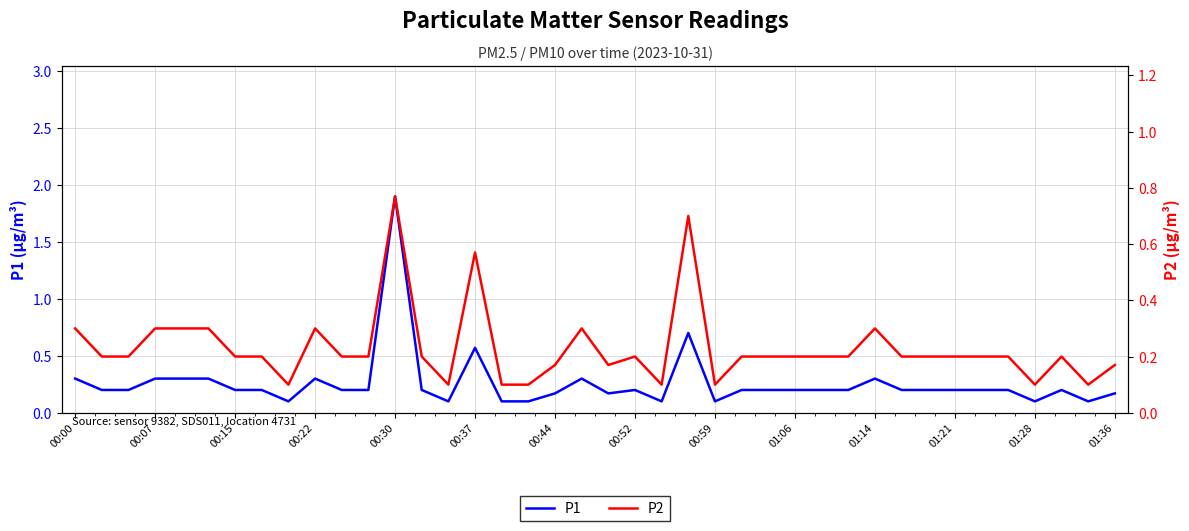

True or false: P1 has a value of 0.6 at 00:37.

True